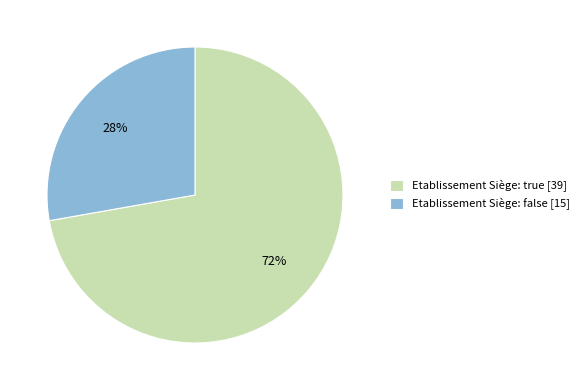

To the nearest percent, what is the average slice percentage?

50%